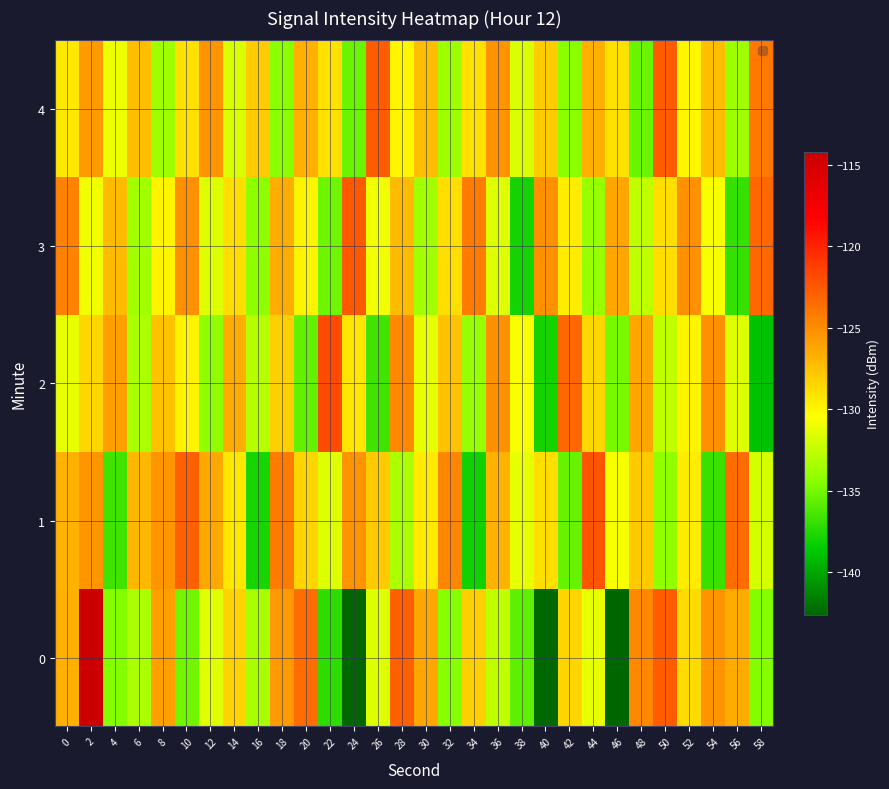

At which category does the chart reach its minimum across all series?

46